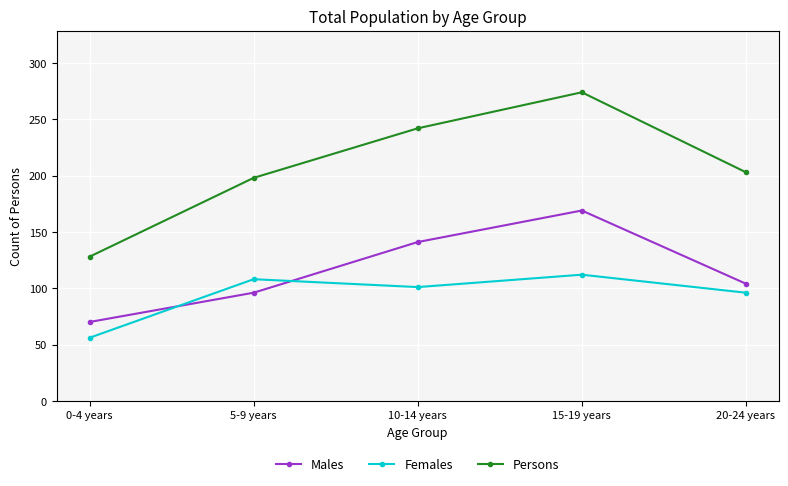

What position from the right is 15-19 years?

2